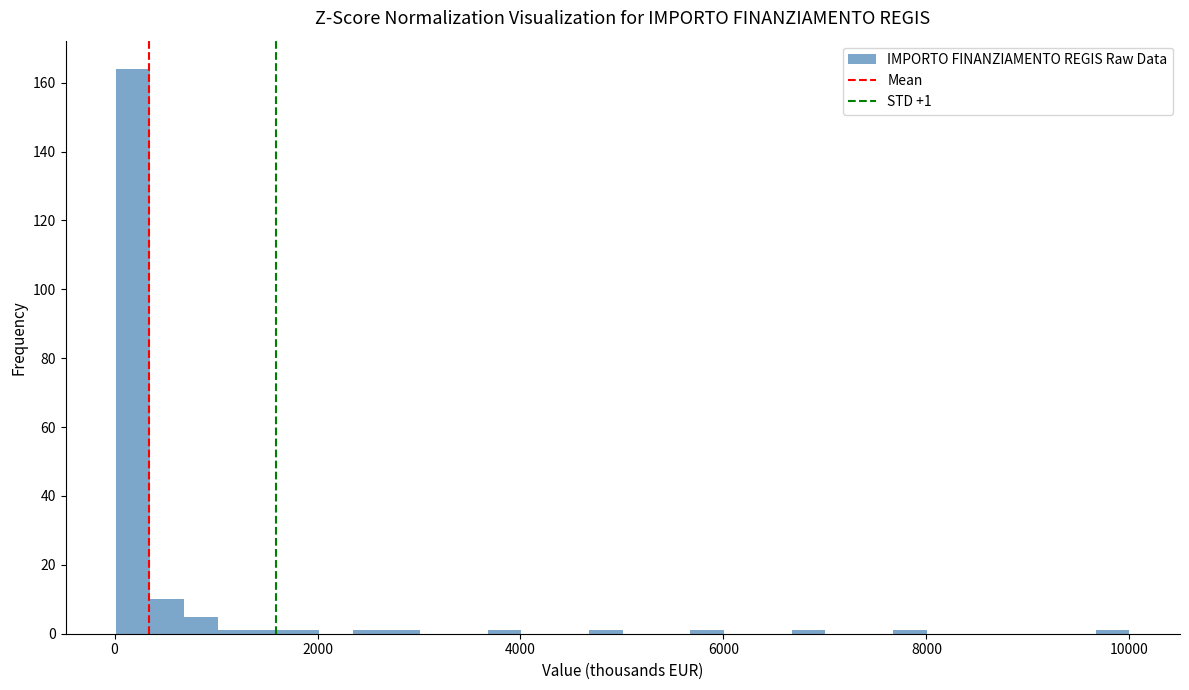

Around what value on the x-axis is the tallest bar? Give the approximate position of its centre, as read against the axis.

200